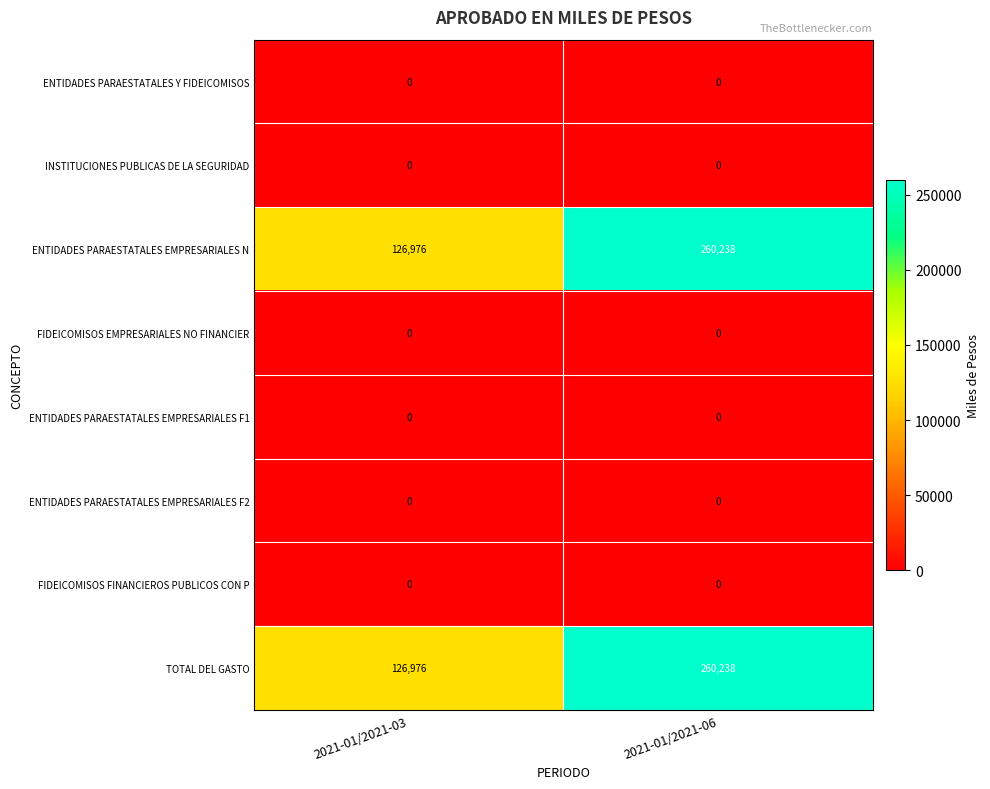

Reading left to right, list all the values displayed in this chart.

ENTIDADES PARAESTATALES Y FIDEICOMISOS: 0	0
INSTITUCIONES PUBLICAS DE LA SEGURIDAD: 0	0
ENTIDADES PARAESTATALES EMPRESARIALES N: 126976	260238
FIDEICOMISOS EMPRESARIALES NO FINANCIER: 0	0
ENTIDADES PARAESTATALES EMPRESARIALES F1: 0	0
ENTIDADES PARAESTATALES EMPRESARIALES F2: 0	0
FIDEICOMISOS FINANCIEROS PUBLICOS CON P: 0	0
TOTAL DEL GASTO: 126976	260238